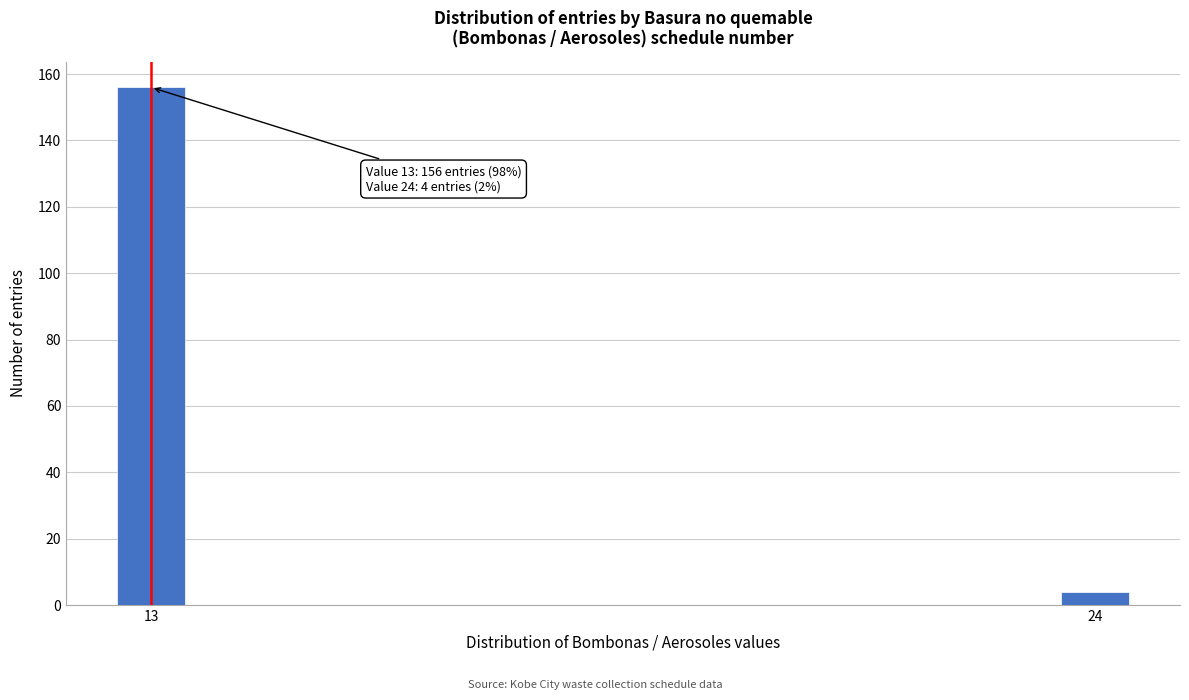

Reading left to right, extract all data points from this chart.

13=156	24=4